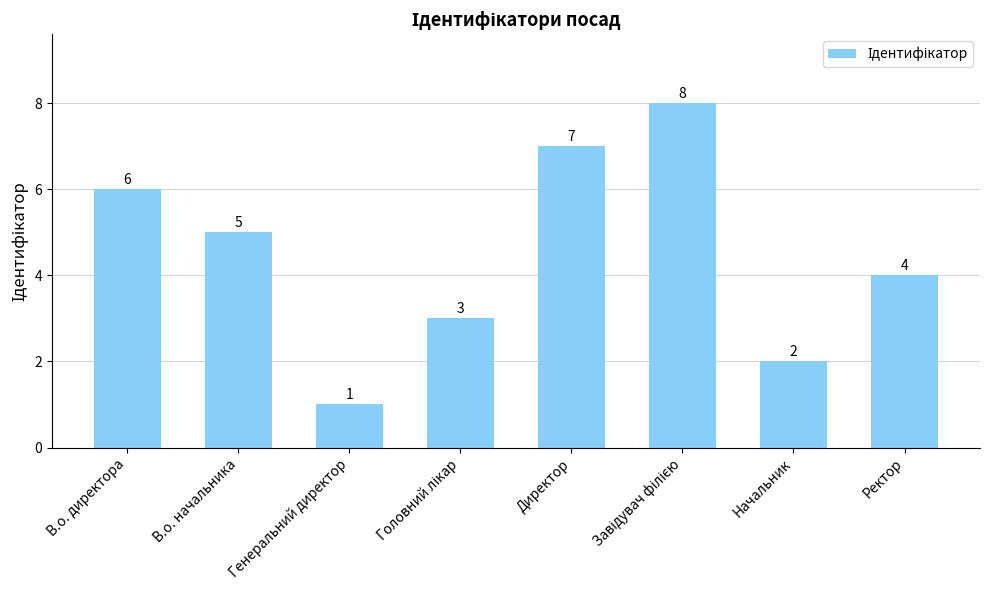

What is the difference between the second highest and minimum values?

6